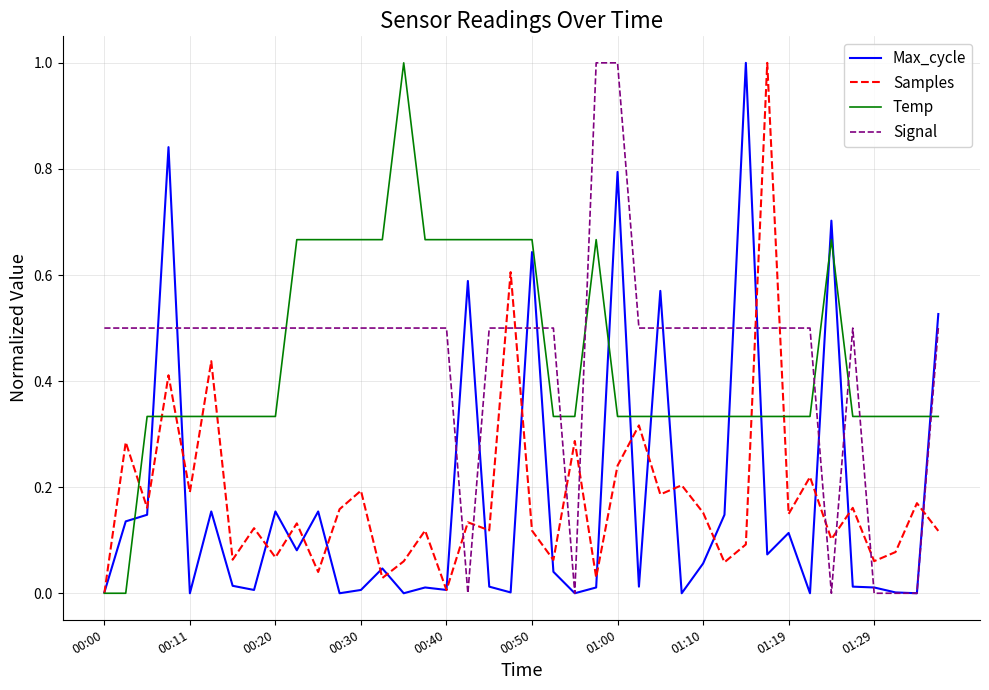

What is the highest value of the Max_cycle series?

1.0